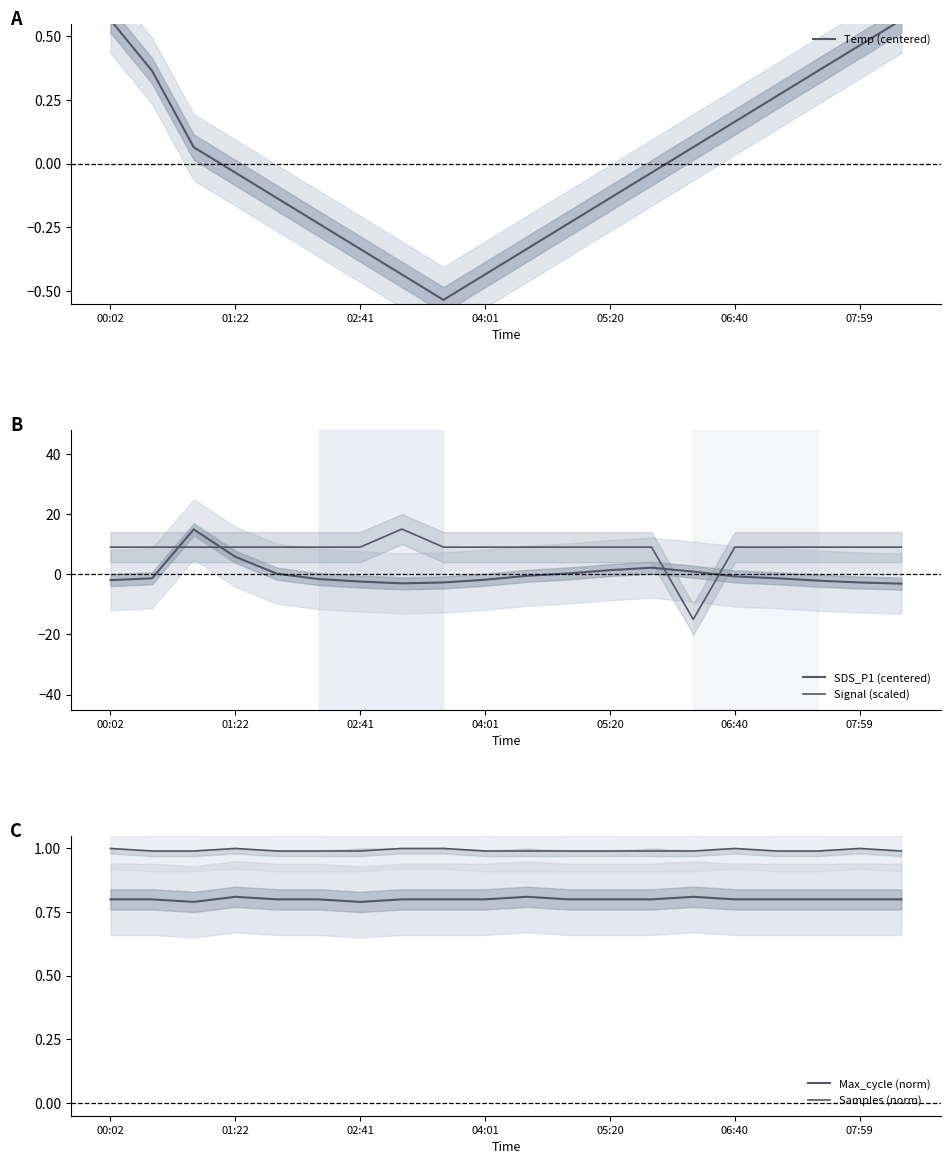

How many Samples (norm) values are between 0 and 1?

20